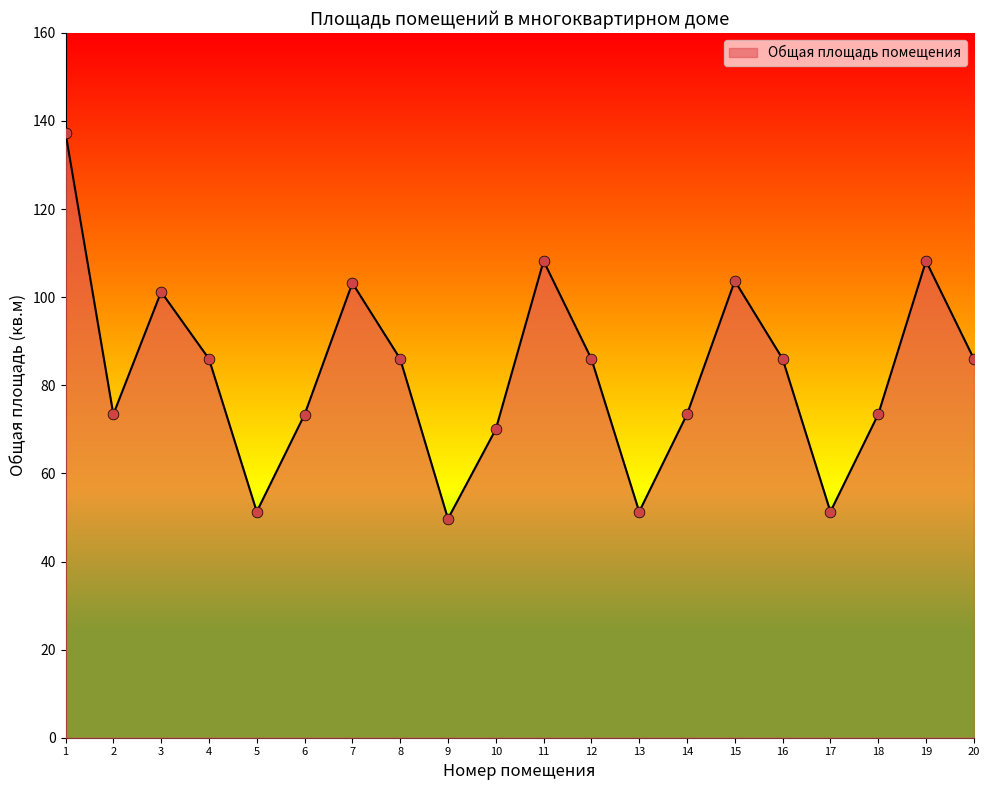

What is the change in value from 4 to 14?

-12.6